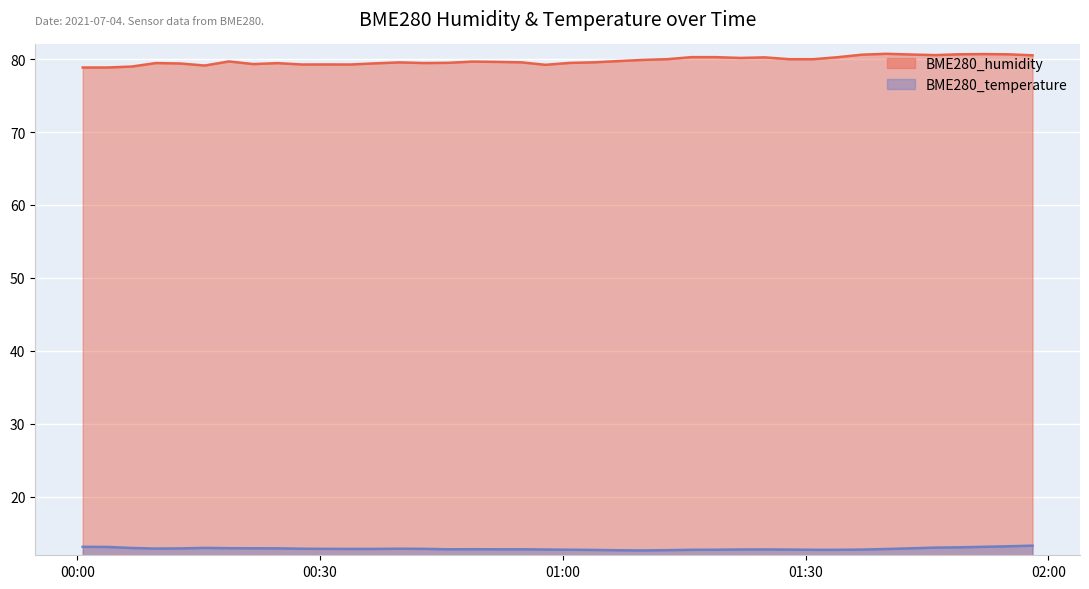

What is the maximum value for BME280_temperature?

13.3